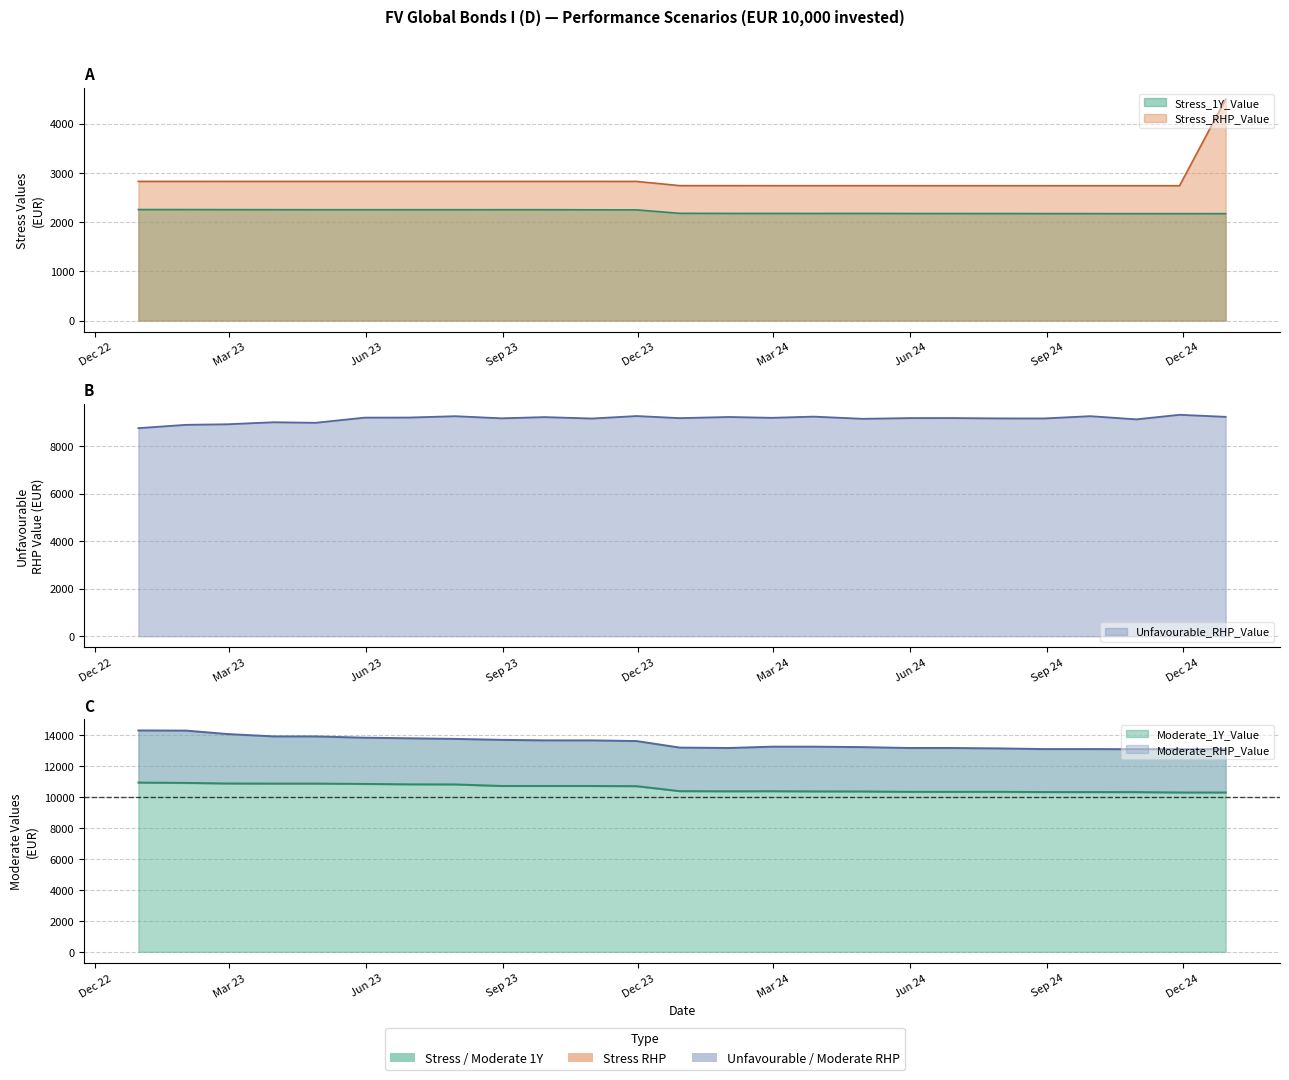

The Unfavourable_RHP_Value series shows 15292.4 at 2023-09-29. True or false?

False